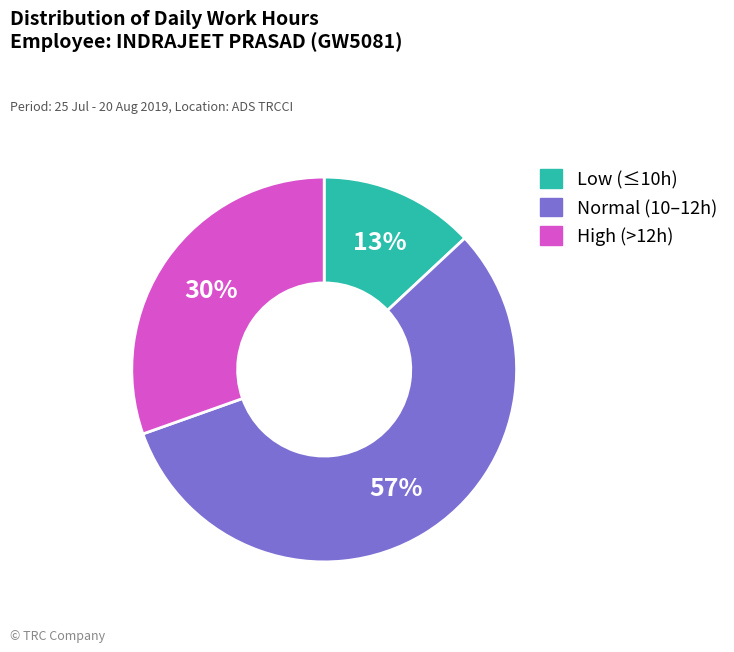

To the nearest percent, what is the average slice percentage?

33%